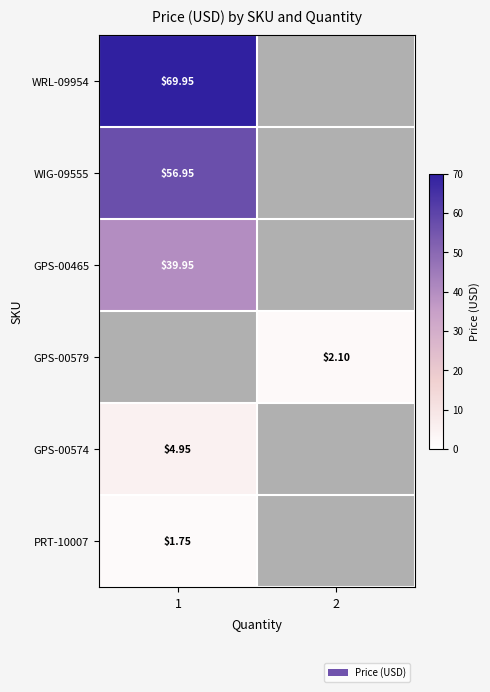

The value of PRT-10007 at 1 is 1.1. True or false?

False